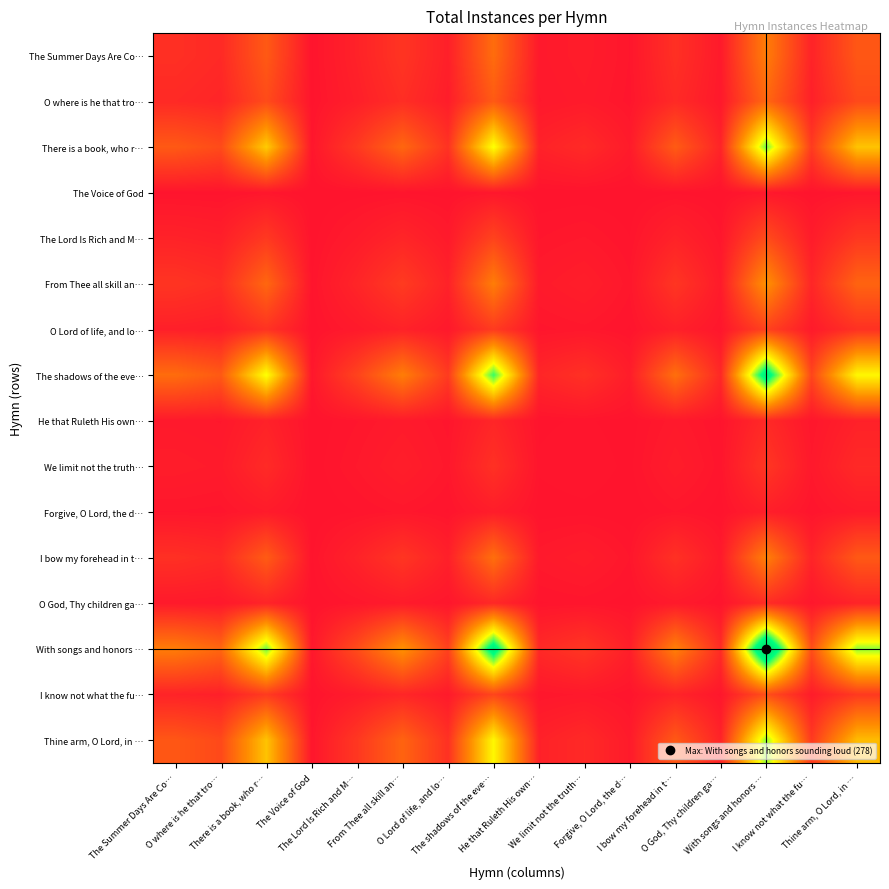

Between O where is he that tro… and With songs and honors …, which is larger?

With songs and honors …